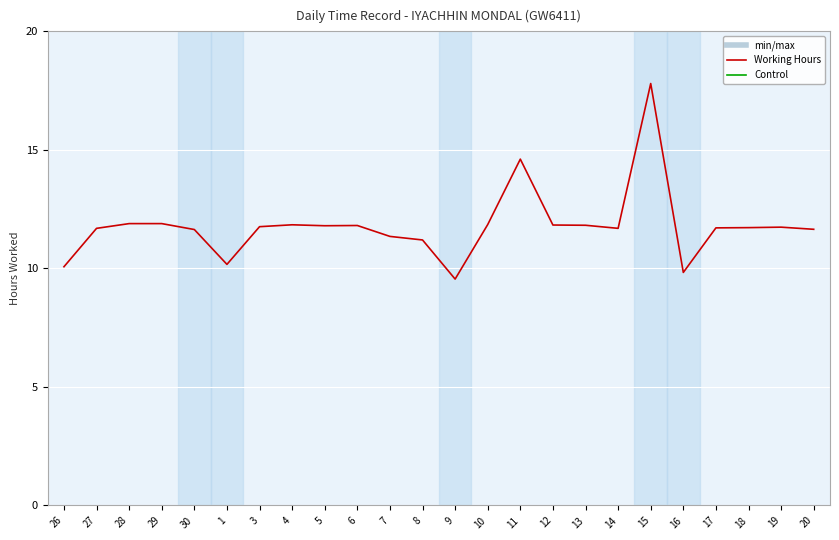

How many lines are shown in the chart?

1